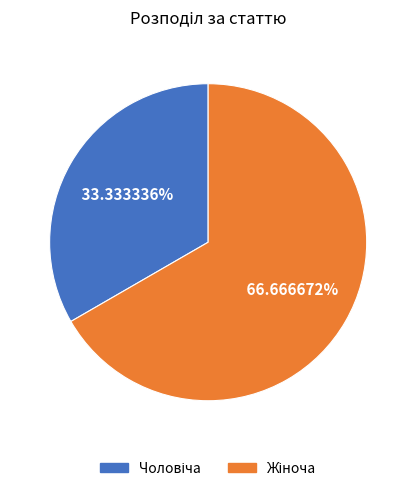

To the nearest percent, what is the average slice percentage?

50%